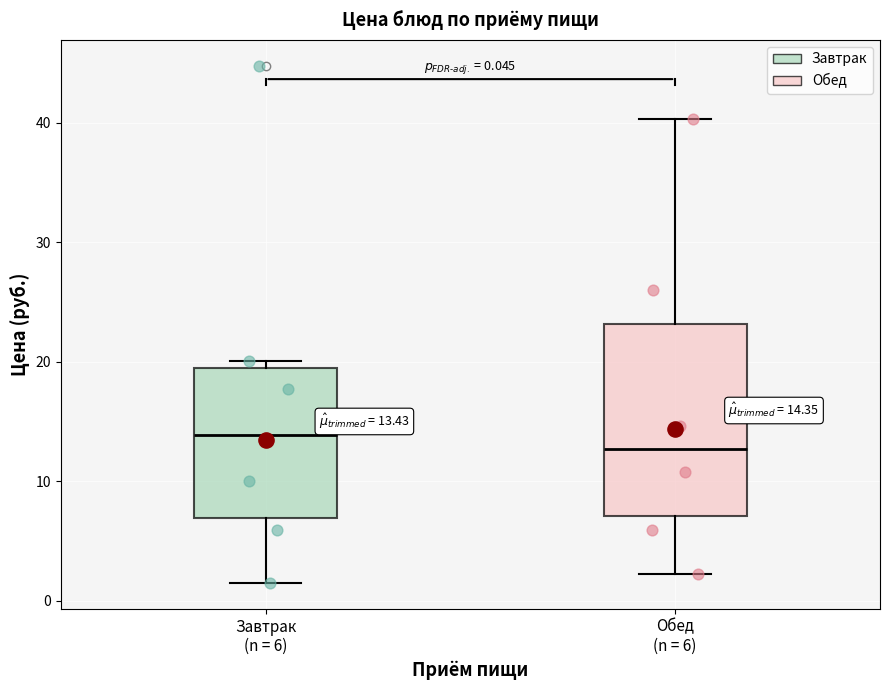

Which box has the lowest median line?

Обед (n = 6)